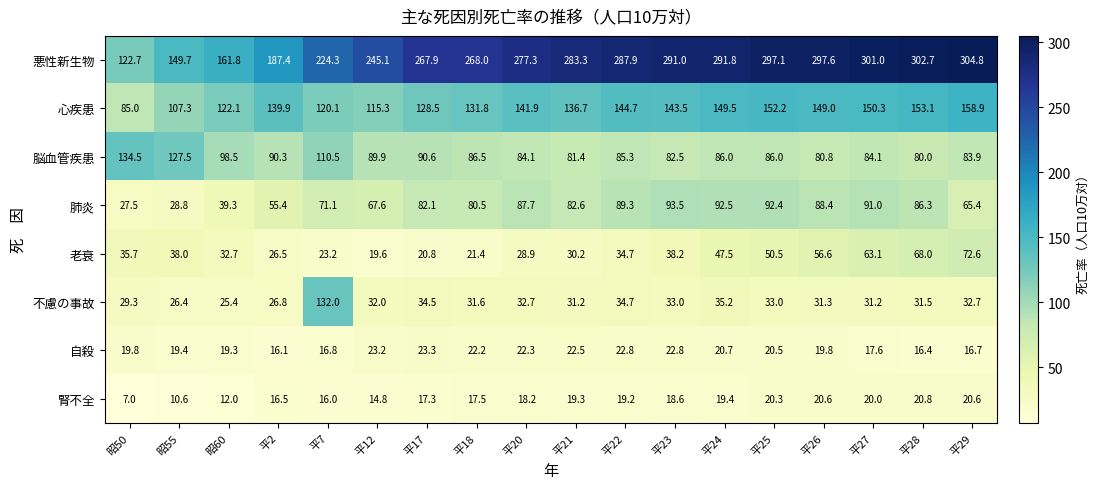

What is the difference between the maximum and minimum values in the 肺炎 series?

66.0